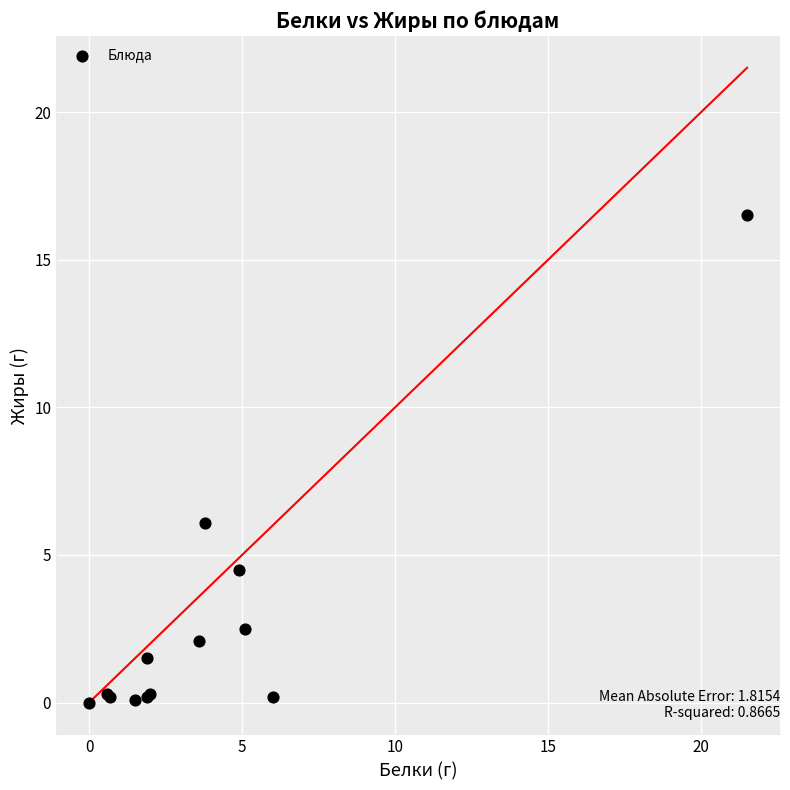

What Y value in the scatter plot is closest to 8?

6.1